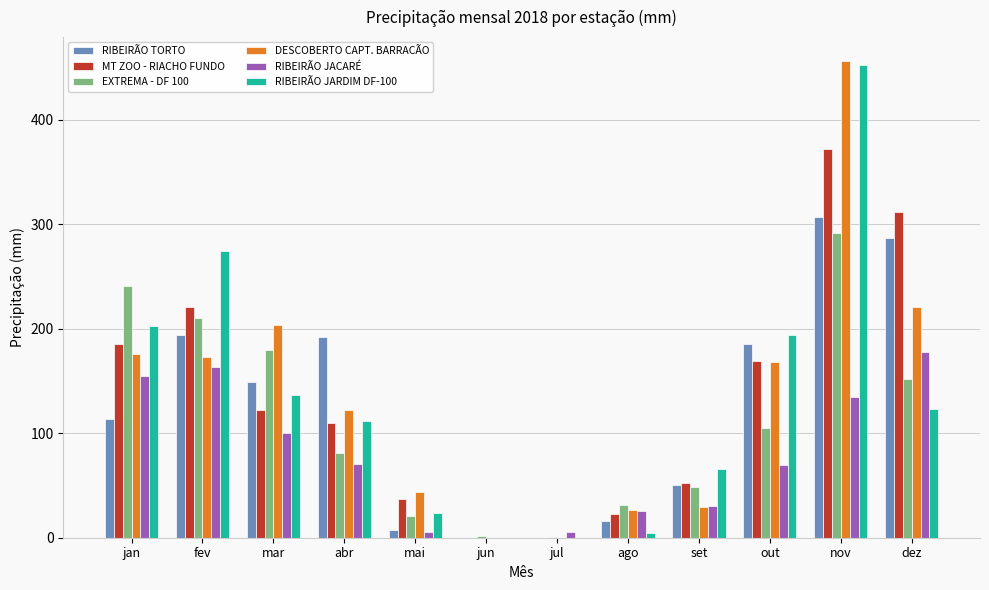

Between mar and ago, which series saw the biggest shift?

DESCOBERTO CAPT. BARRACÃO